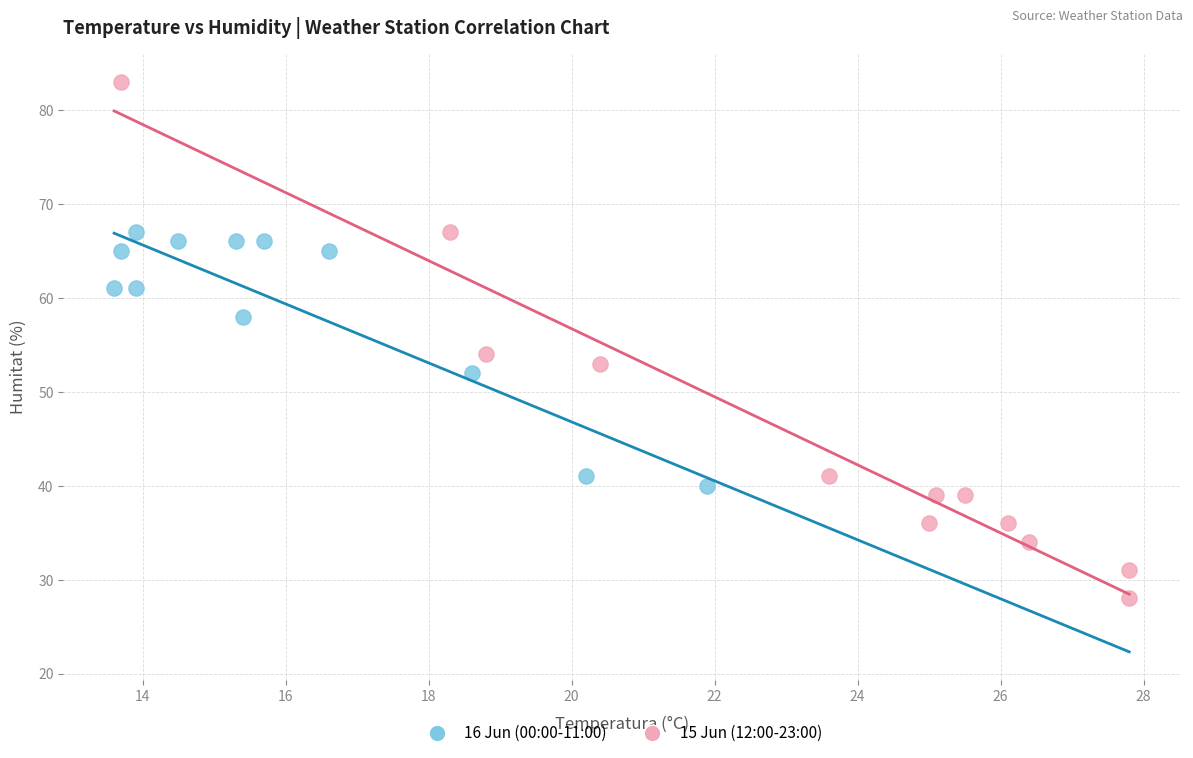

Which series reaches the maximum Y coordinate?

15 Jun (12:00-23:00)